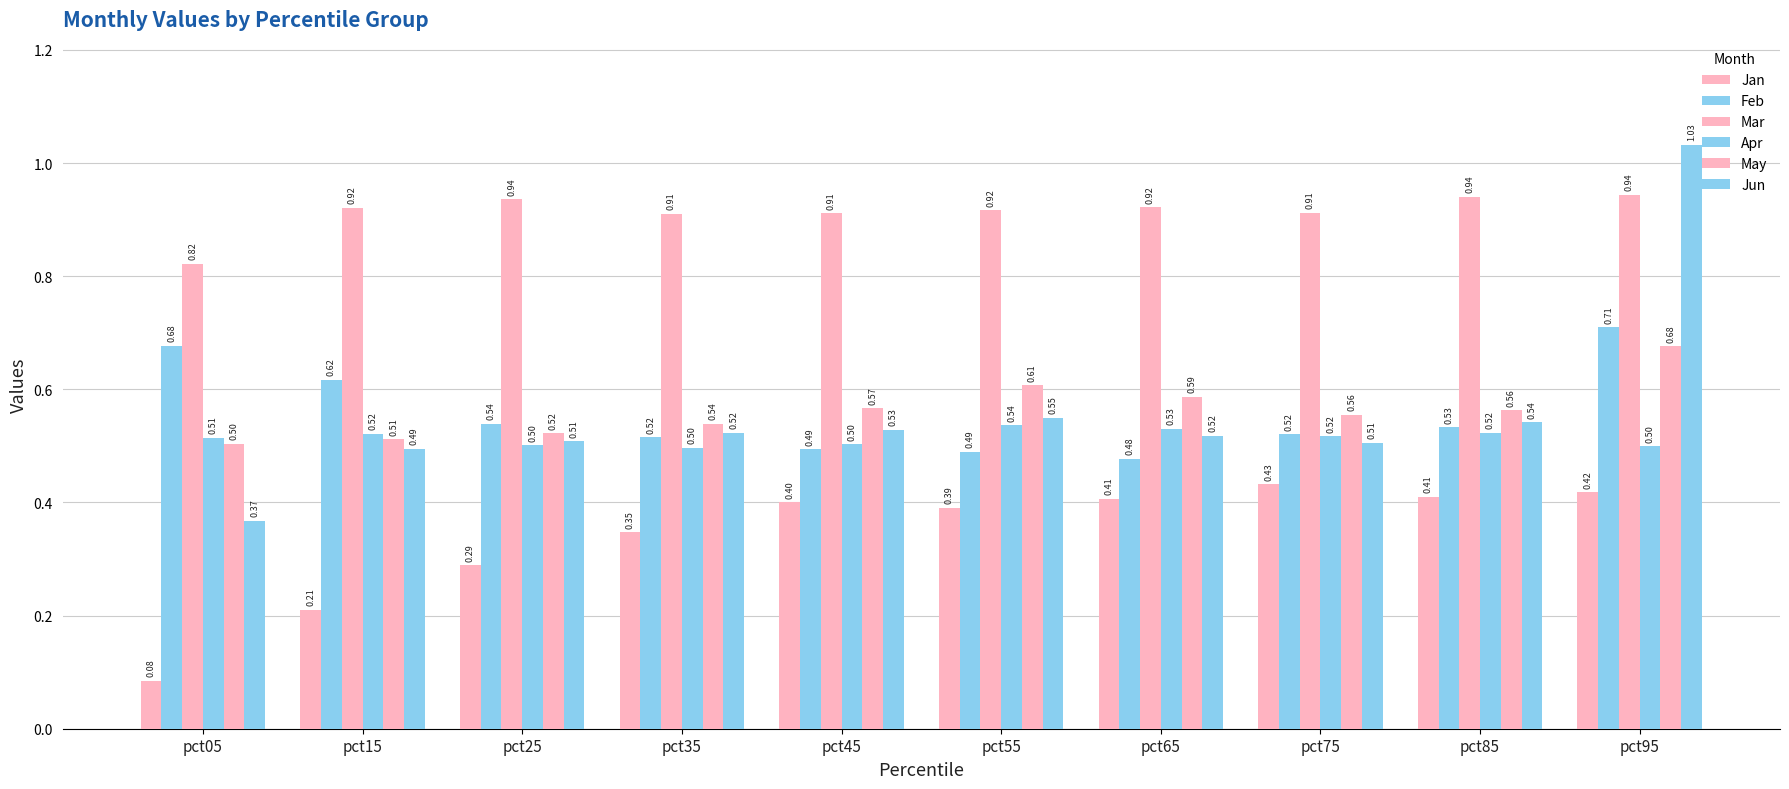

At pct95, list the series in order from smallest to largest.

Jan, Apr, May, Feb, Mar, Jun